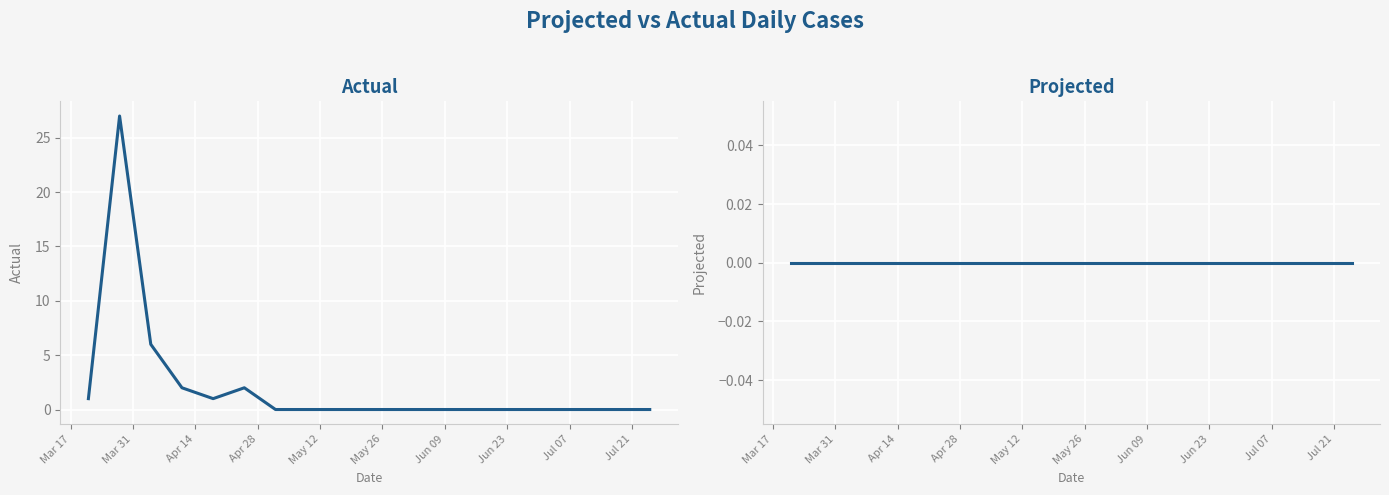

How many lines are shown in the chart?

2